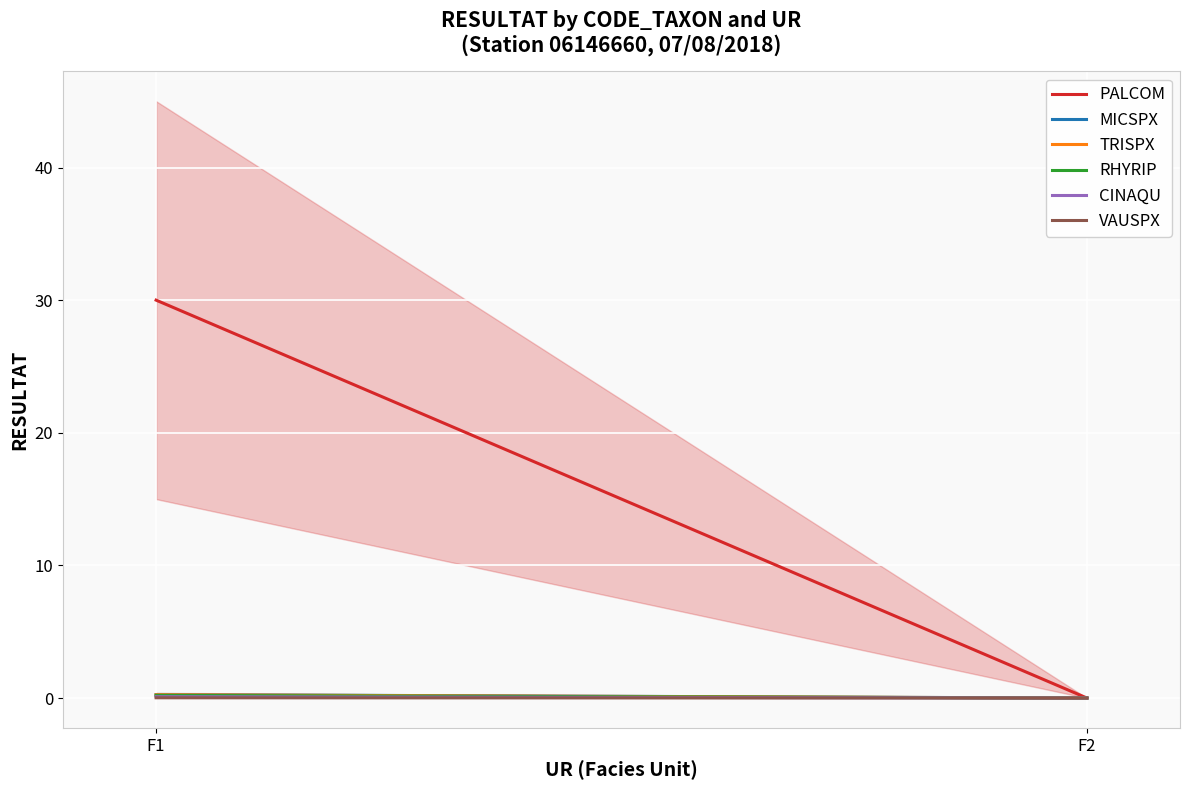

What is the sum of all MICSPX values?

0.3